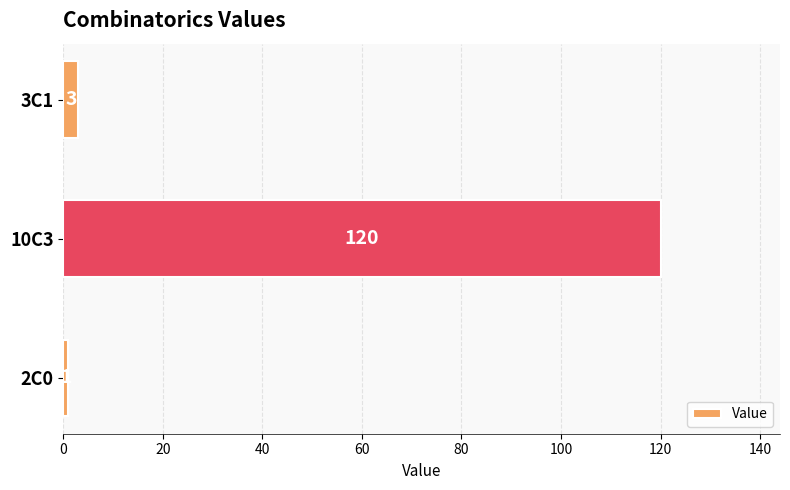

The value at 2C0 is 1. True or false?

True